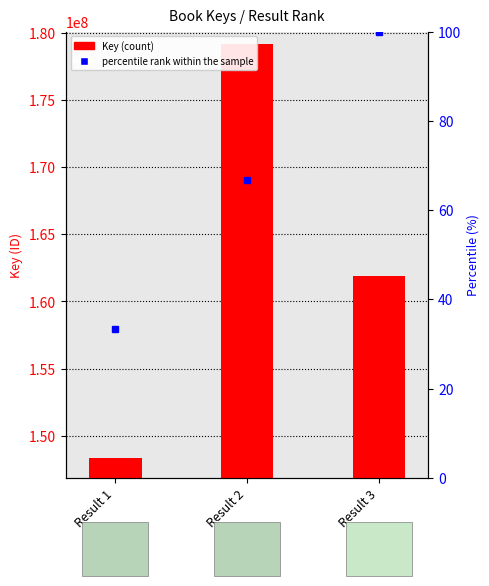

What is the ratio of the value at Result 3 to the value at Result 1?

1.1